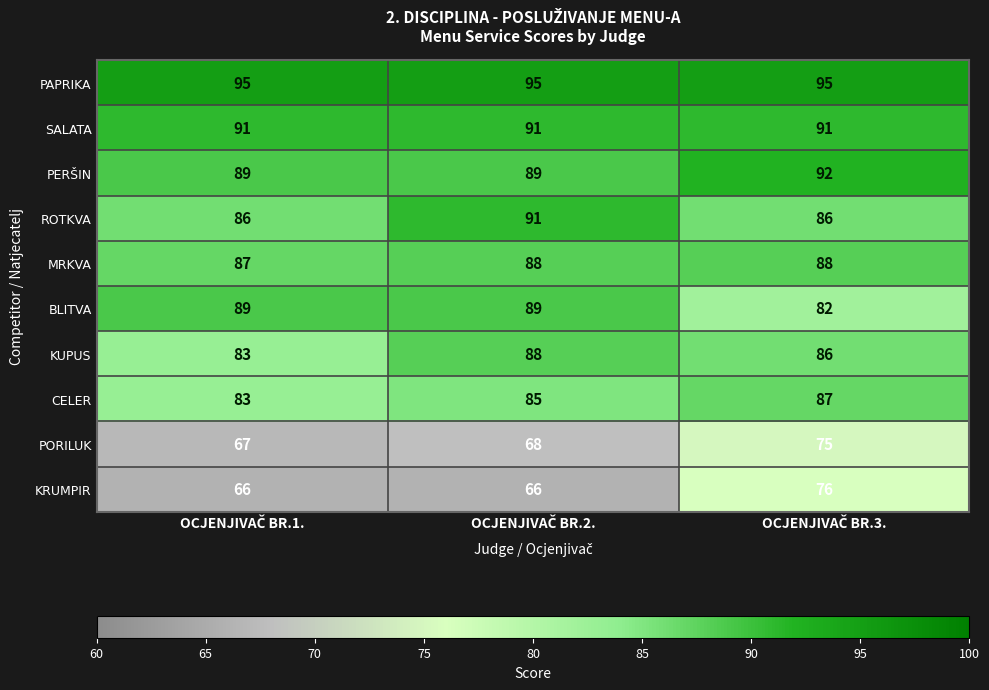

How many CELER values are between 83 and 87?

3